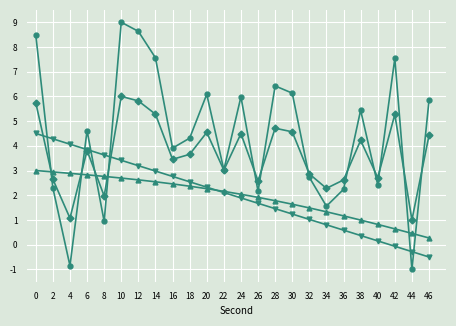

What is the total value across all series at 8?

9.3